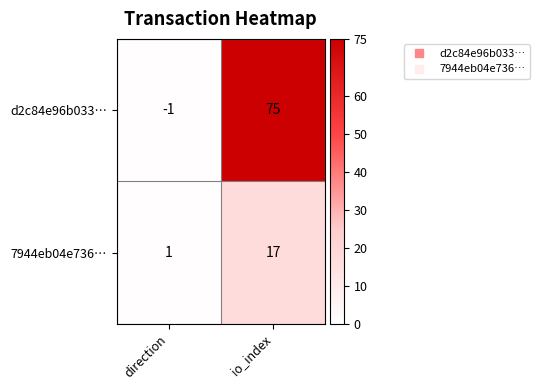

Which category has the highest value across all series?

io_index